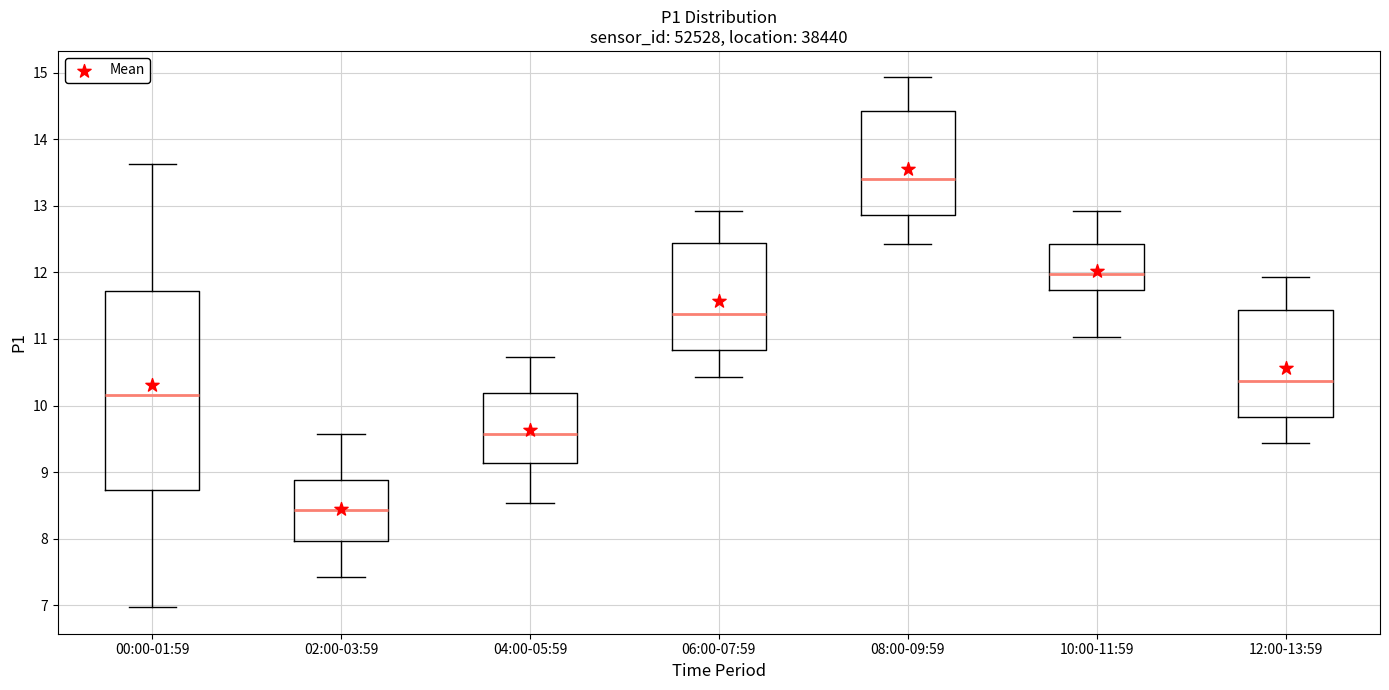

Reading left to right, read every box against the y-axis: the position of its median line, the range the box covers, and the ends of its whiskers. The values are not printed on the chart, so give them approximately, as read against the axis.

00:00-01:59: median 10.2, box 8.7 to 11.7, whiskers 7.0 to 13.6
02:00-03:59: median 8.4, box 8.0 to 8.9, whiskers 7.4 to 9.6
04:00-05:59: median 9.6, box 9.1 to 10.2, whiskers 8.5 to 10.7
06:00-07:59: median 11.4, box 10.8 to 12.4, whiskers 10.4 to 12.9
08:00-09:59: median 13.4, box 12.9 to 14.4, whiskers 12.4 to 14.9
10:00-11:59: median 12.0, box 11.7 to 12.4, whiskers 11.0 to 12.9
12:00-13:59: median 10.4, box 9.8 to 11.4, whiskers 9.4 to 11.9